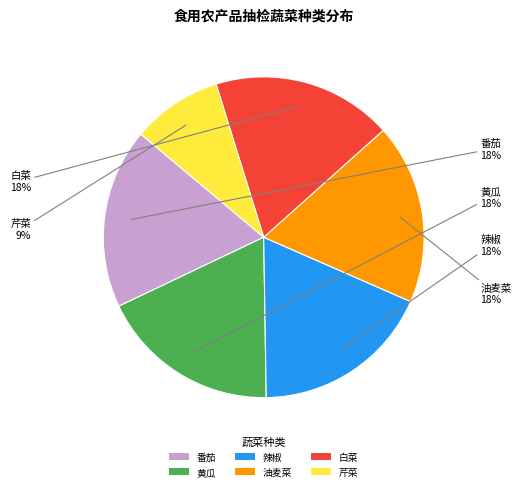

Approximately how many times larger is the value at 番茄 compared to 芹菜?

2.0